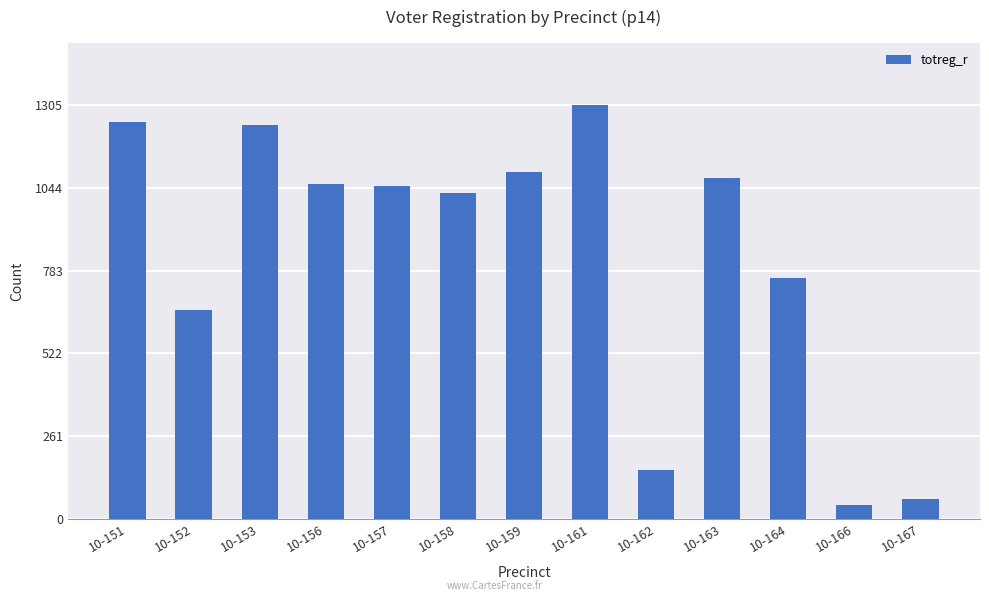

What is the minimum value shown in the chart?

43